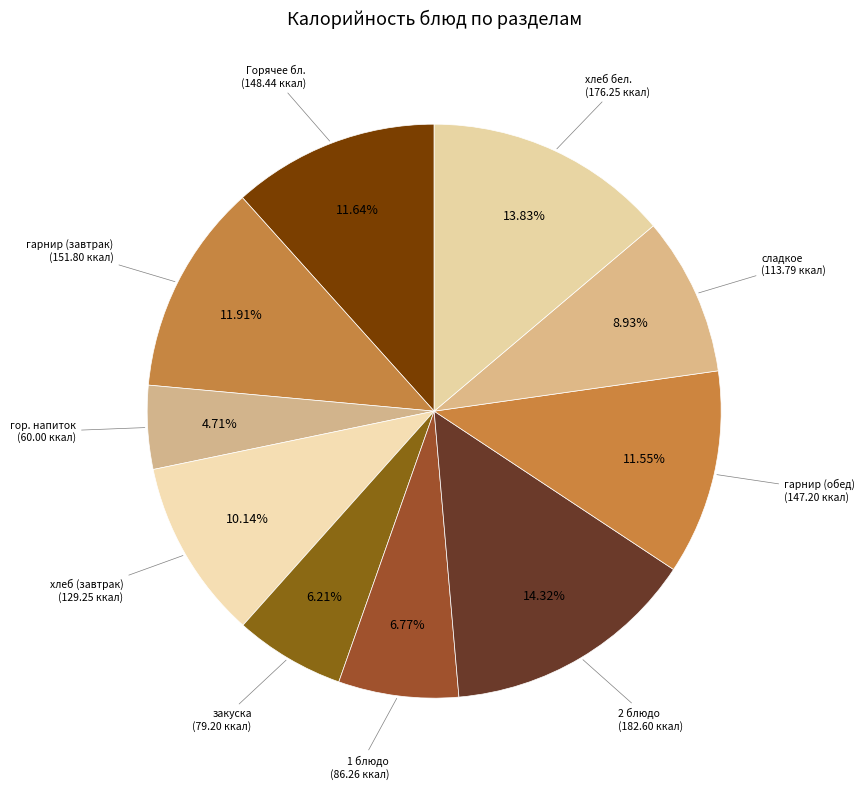

Rank the categories by value from lowest to highest.

гор. напиток, закуска, 1 блюдо, сладкое, хлеб (завтрак), гарнир (обед), Горячее бл., гарнир (завтрак), хлеб бел., 2 блюдо